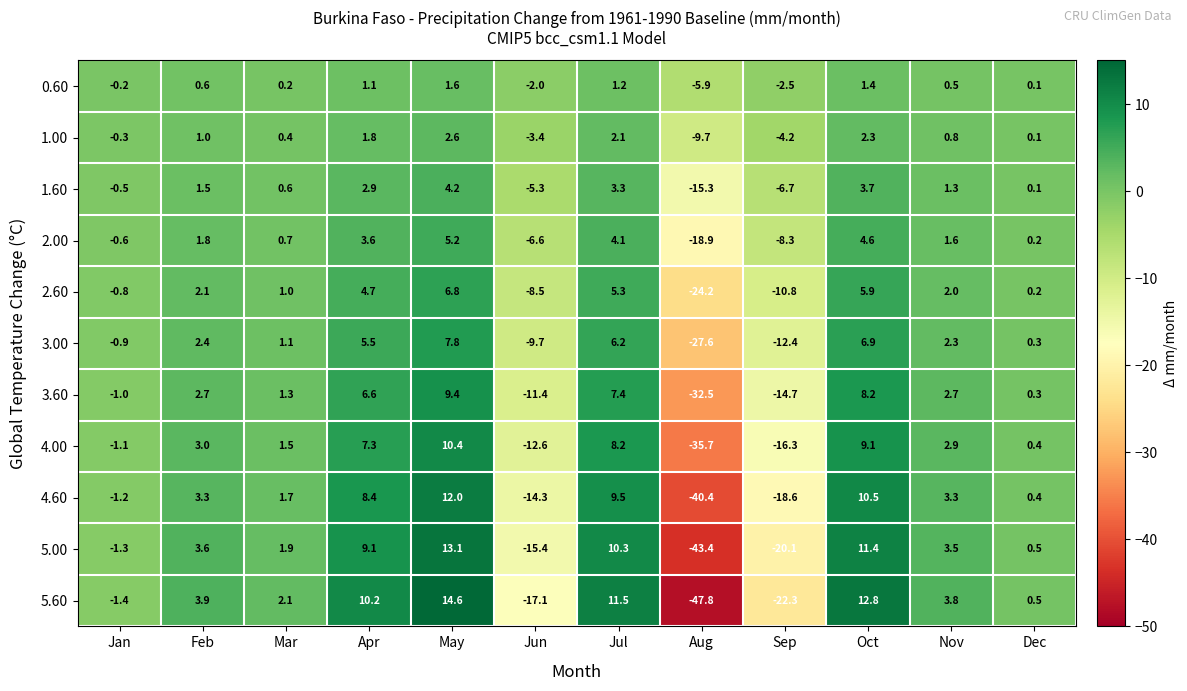

What is the maximum value shown in the chart?

14.6